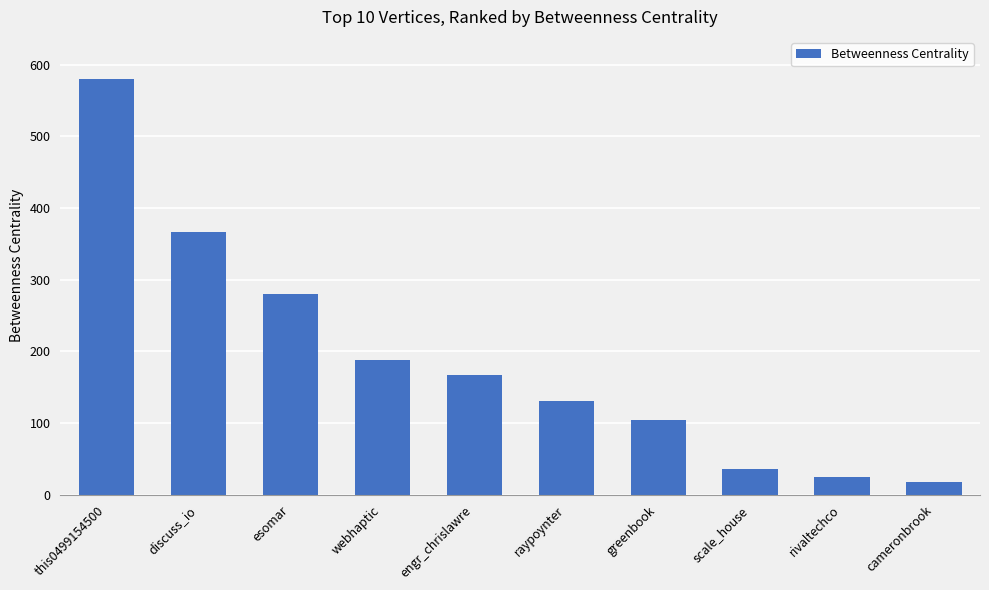

Reading left to right, transcribe all the data shown in this chart.

this0499154500=580.6	discuss_io=366.0	esomar=279.5	webhaptic=187.4	engr_chrislawre=167.7	raypoynter=130.7	greenbook=104.7	scale_house=36.1	rivaltechco=25.3	cameronbrook=18.0